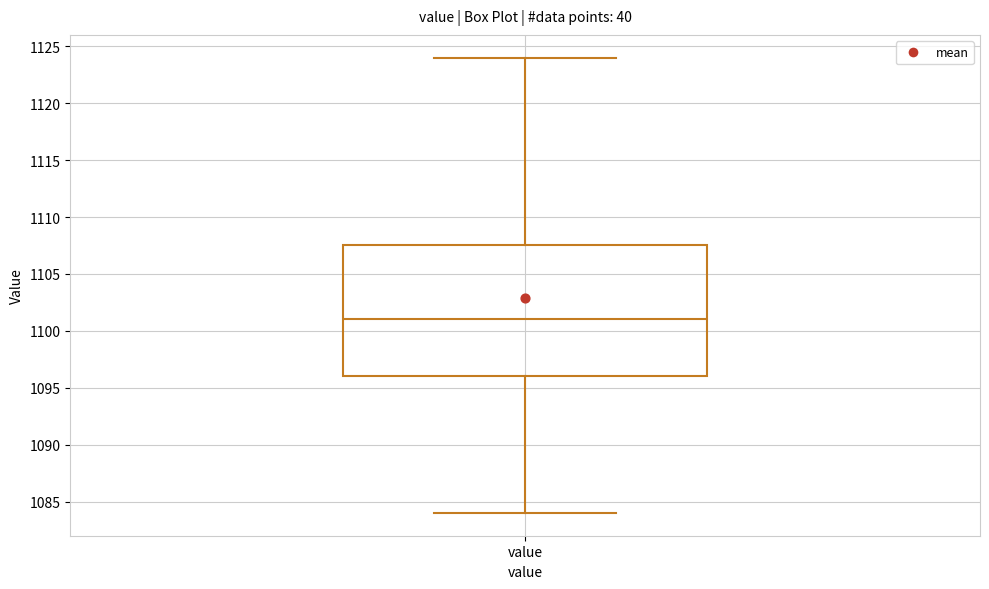

Read this box plot against the y-axis: the position of the median line, the range covered by the box, and the ends of both whiskers. The values are not printed on the chart, so give them approximately, as read against the axis.

median 1101.0, box 1096.0 to 1107.5, whiskers 1084.0 to 1124.0